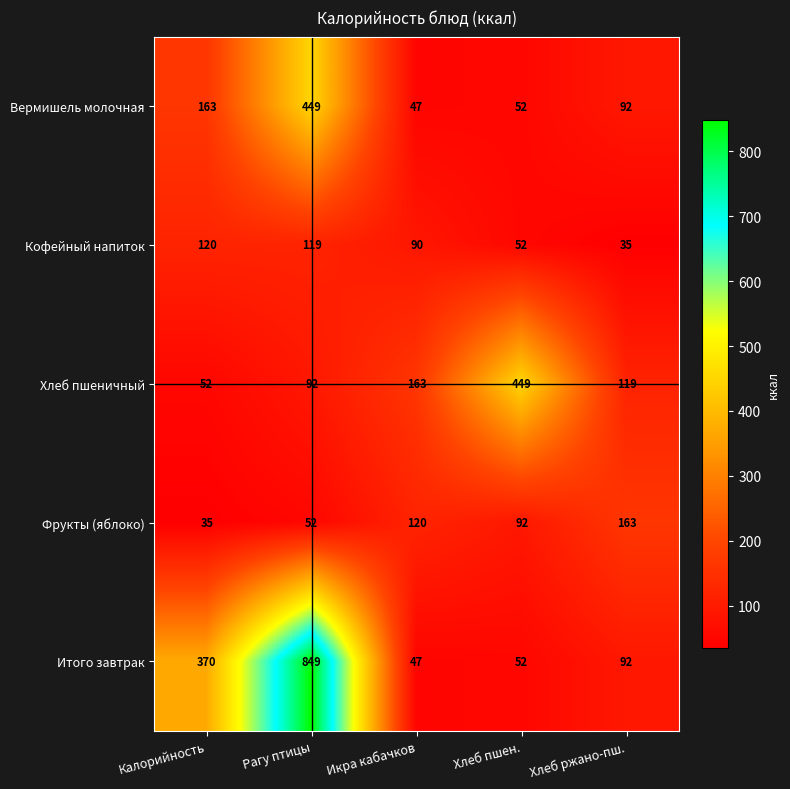

Is it true that Вермишель молочная equals 707 at Рагу птицы?

False